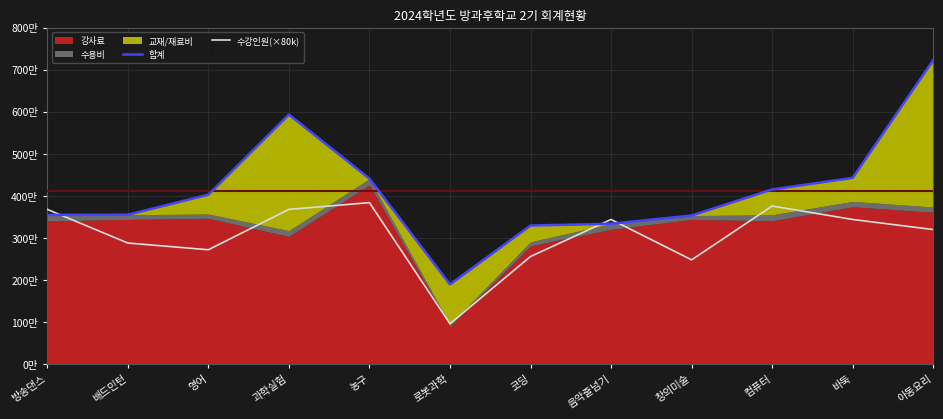

Which series changed the most between 음악줄넘기 and 창의미술?

수강인원(×80k)